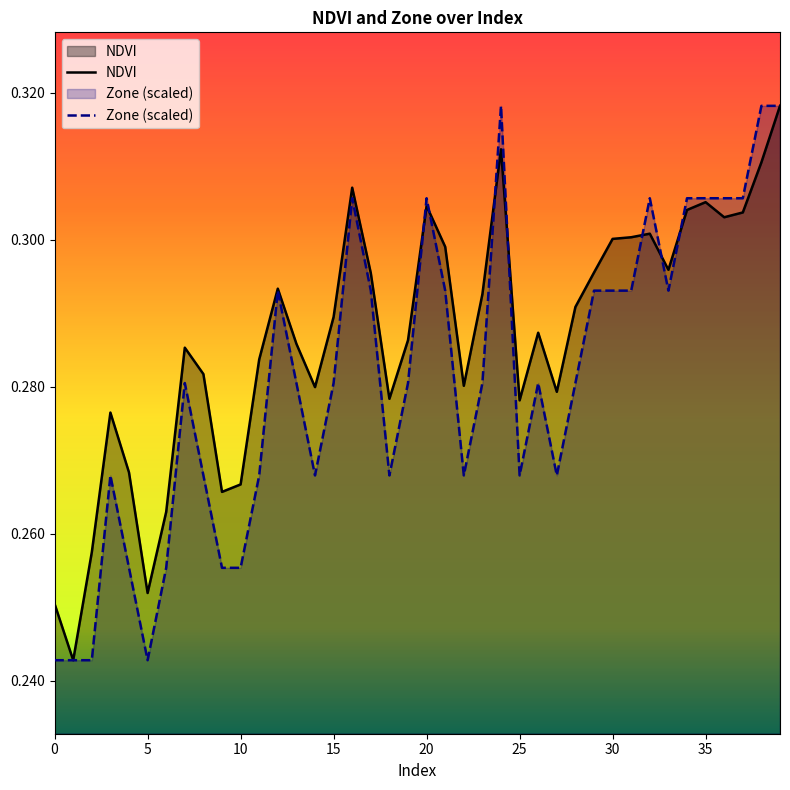

List the series in order of their overall mean, lowest first.

Zone (scaled), NDVI